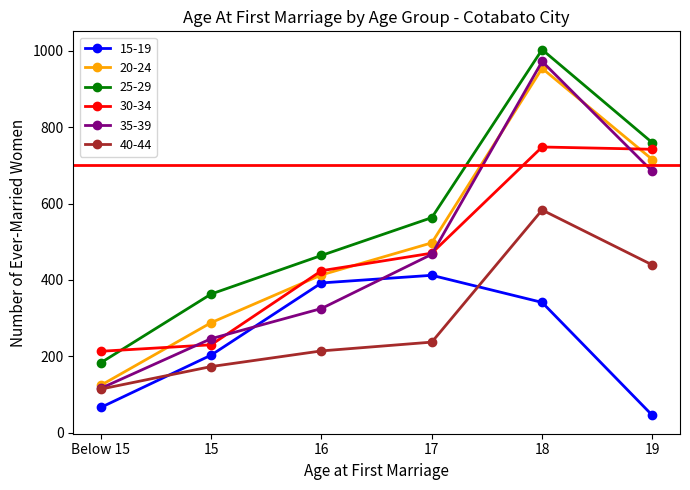

Which series has the largest range (max minus min)?

35-39